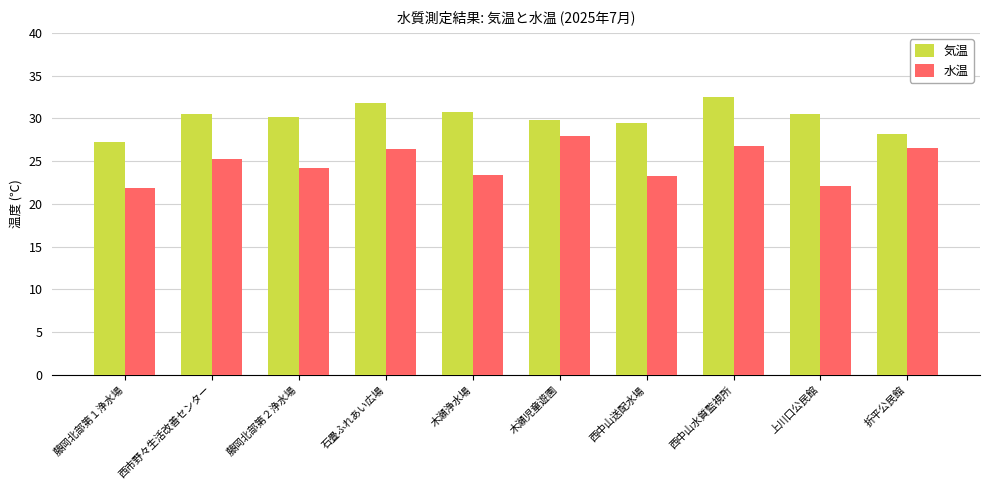

Is it true that 気温 equals 32.5 at 西中山水質監視所?

True